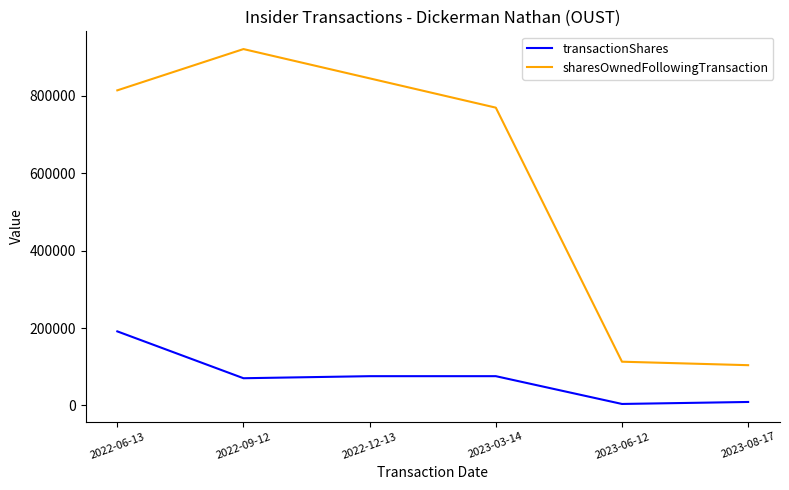

Which series has the largest total across all categories?

sharesOwnedFollowingTransaction